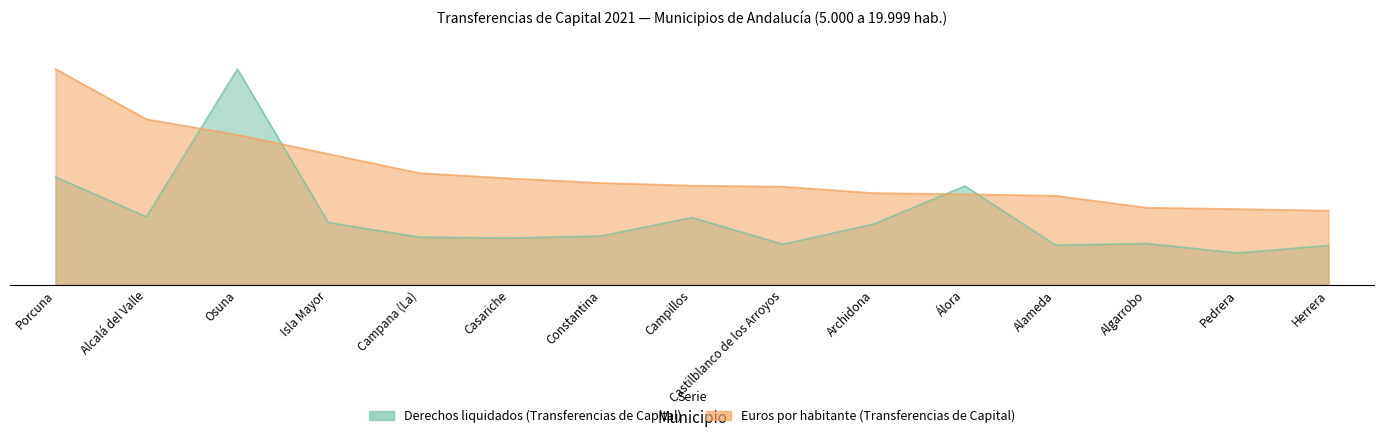

In Derechos liquidados (Transferencias de Capital), how many points are higher than both neighbors (excluding endpoints)?

4